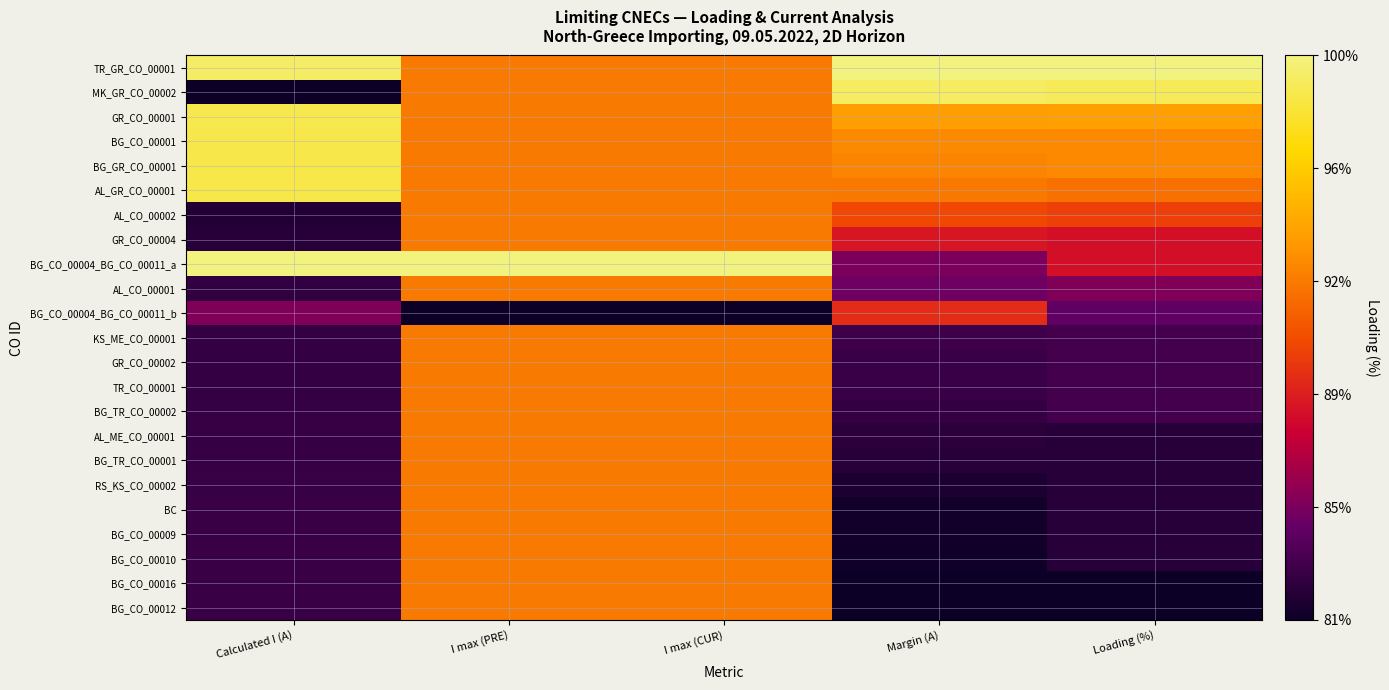

What is the total value across all series at I max (PRE)?

13.6